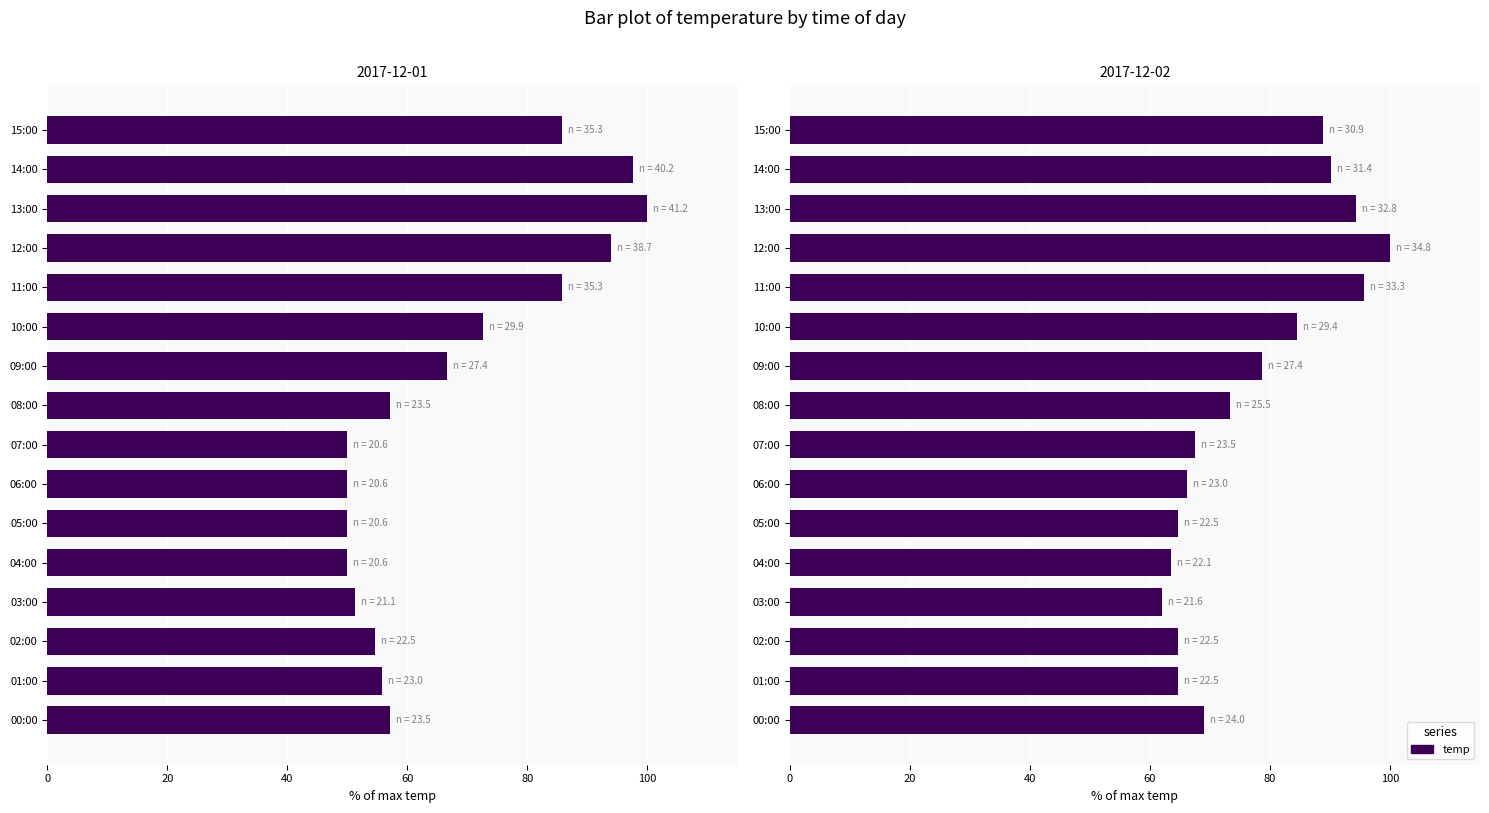

Does the chart contain stacked bars?

No